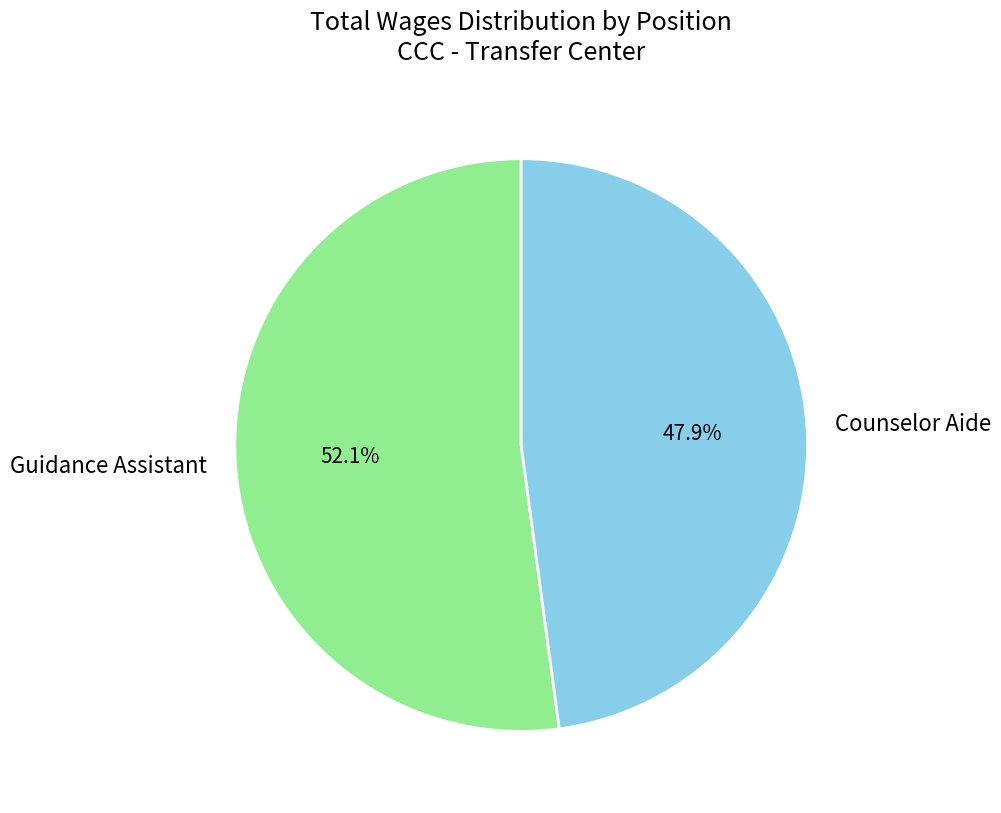

Which category has the biggest portion of the pie?

Guidance Assistant